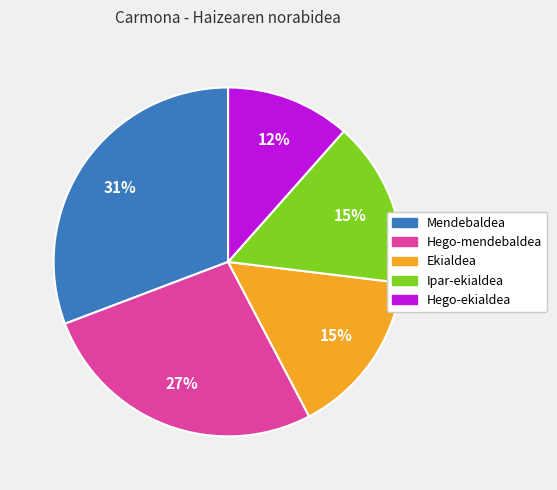

Is there a majority slice in this chart?

No